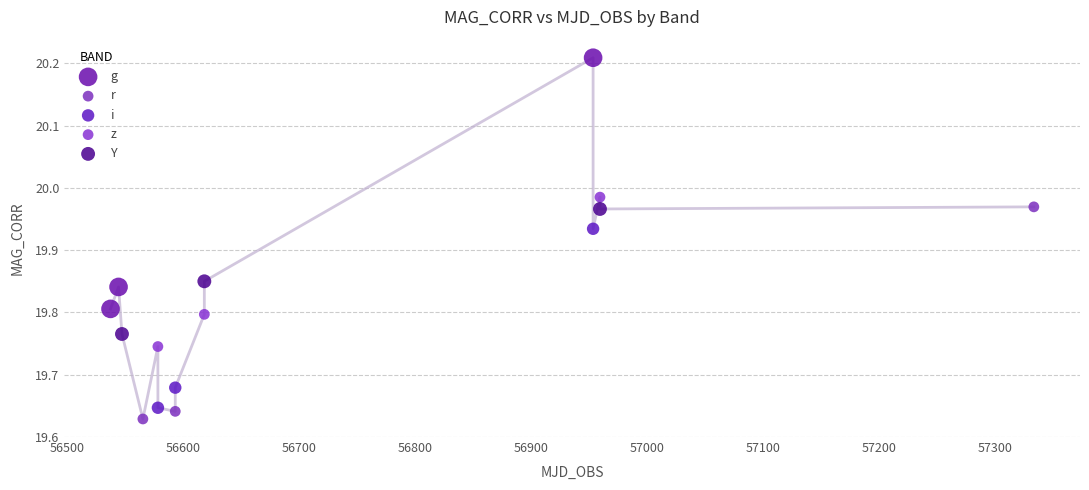

Which series has the largest Y range (max minus min)?

g